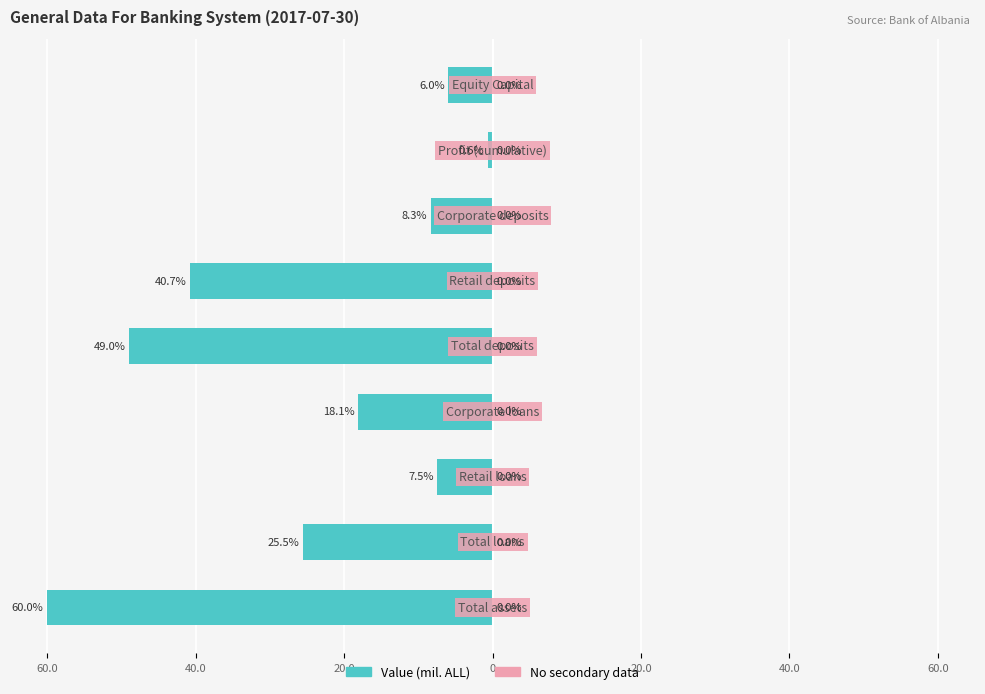

Does the chart contain any negative values?

Yes